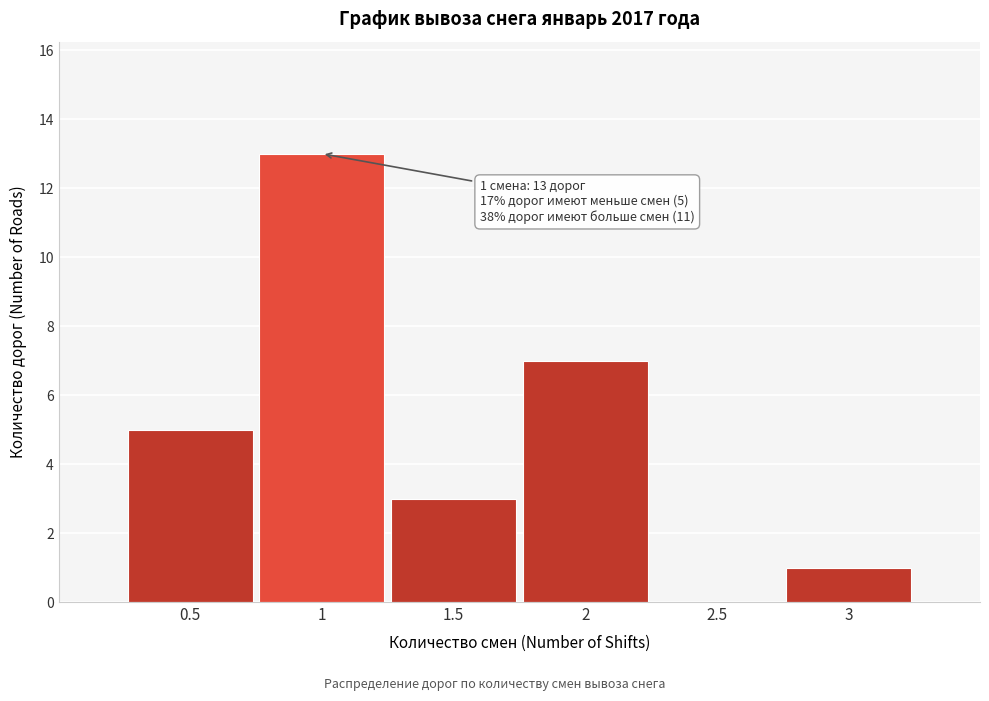

Over which range of the x-axis is the bar tallest?

0.75 to 1.25